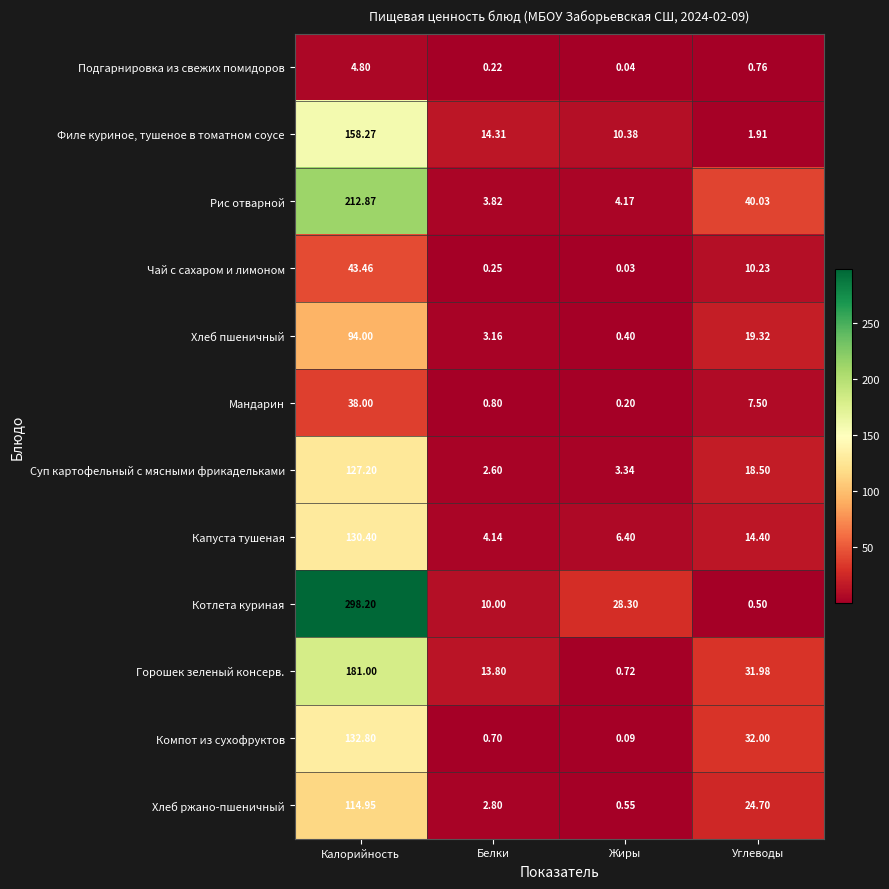

At which category is the sum across all series the highest?

Калорийность